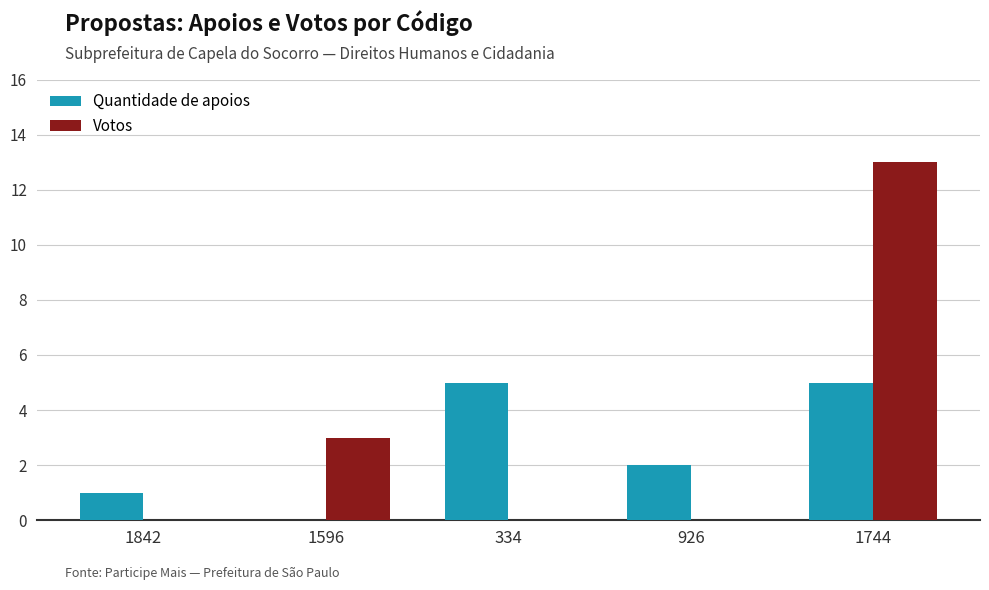

Does the chart contain stacked bars?

No